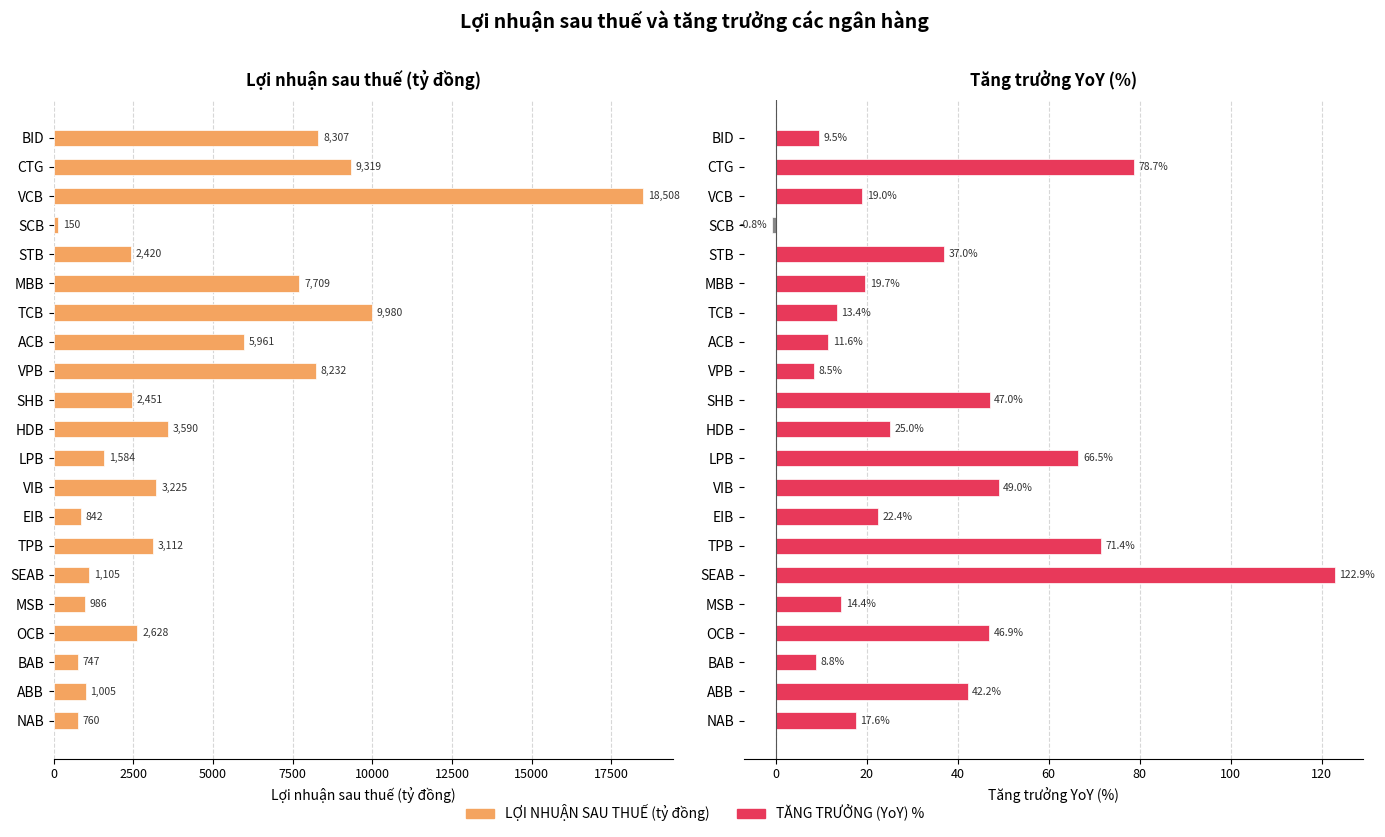

At HDB, list the series in order from smallest to largest.

TĂNG TRƯỞNG (YoY) %, LỢI NHUẬN SAU THUẾ (tỷ đồng)